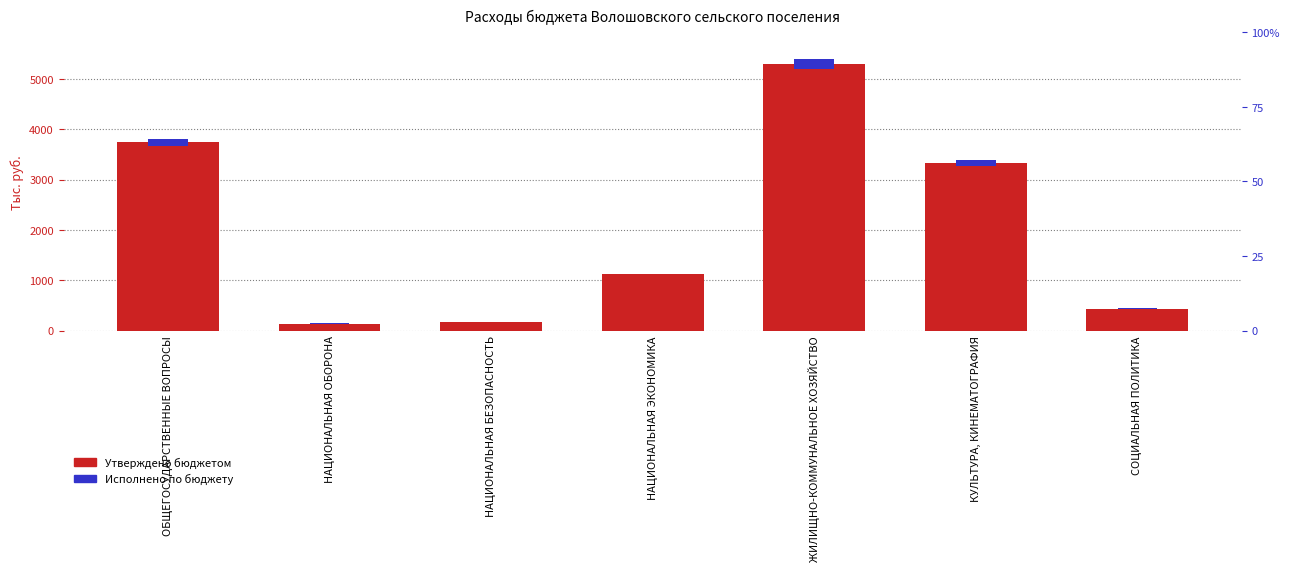

What is the label of the 7th bar from the left?

СОЦИАЛЬНАЯ ПОЛИТИКА